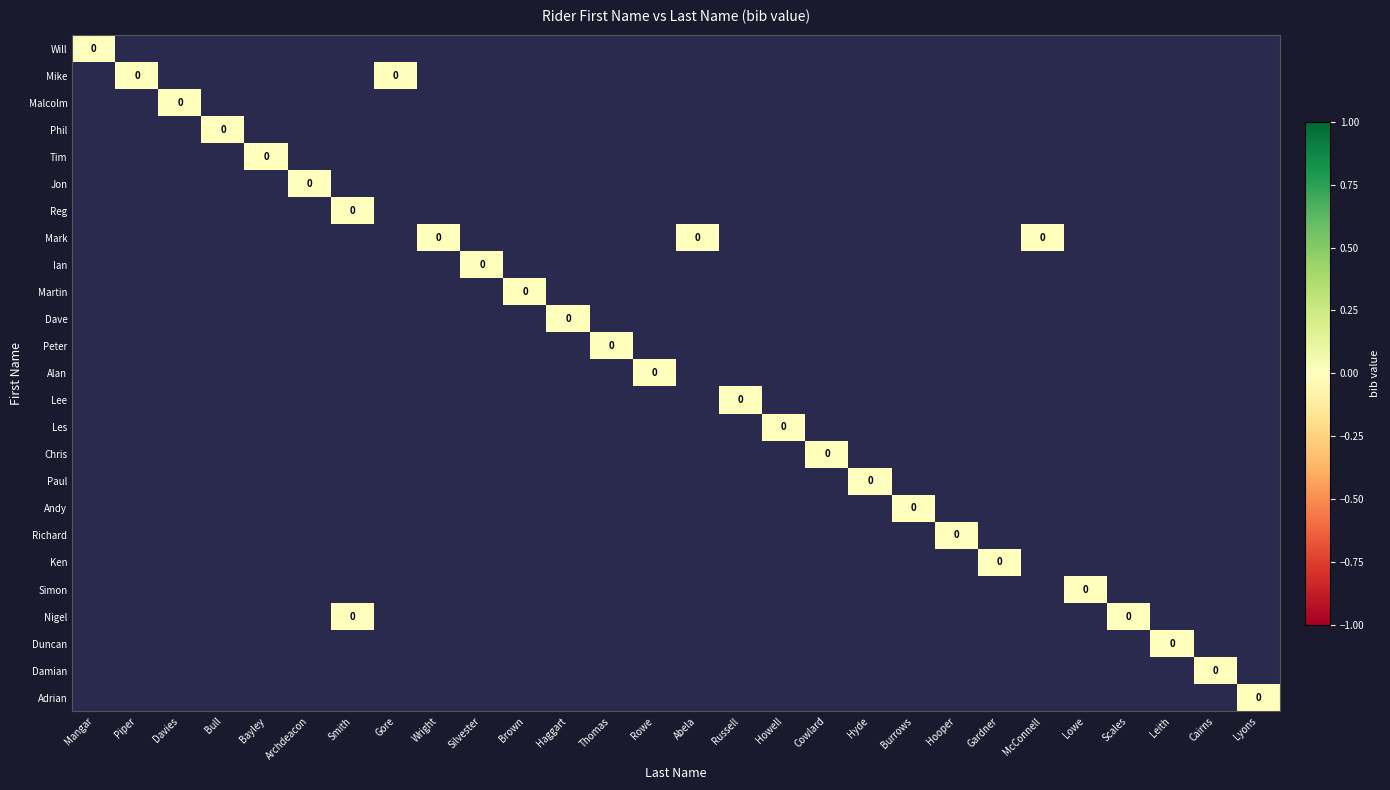

The Malcolm series shows -1 at Smith. True or false?

True